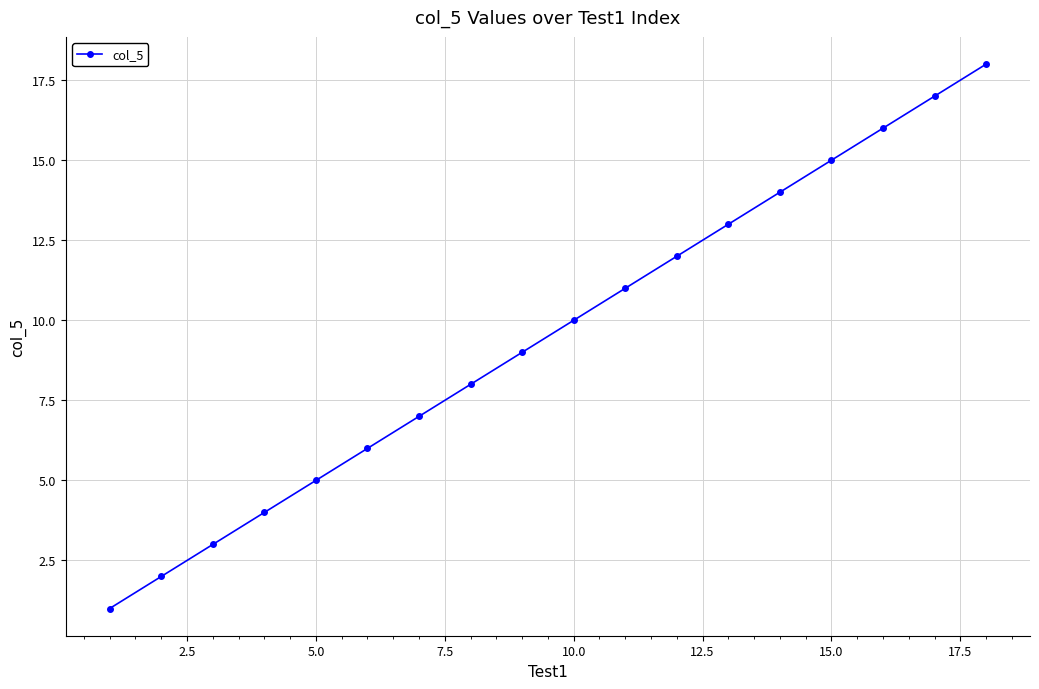

Is this an area chart (filled region under the line)?

No